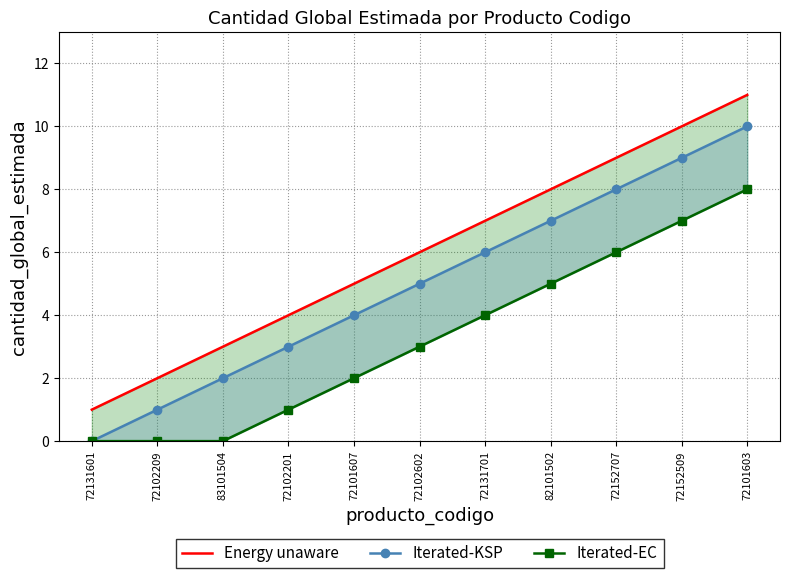

True or false: Energy unaware and Iterated-EC cross at least once.

False